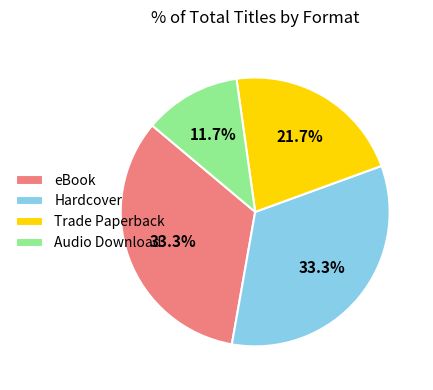

Does Hardcover account for over 50% of the chart?

No